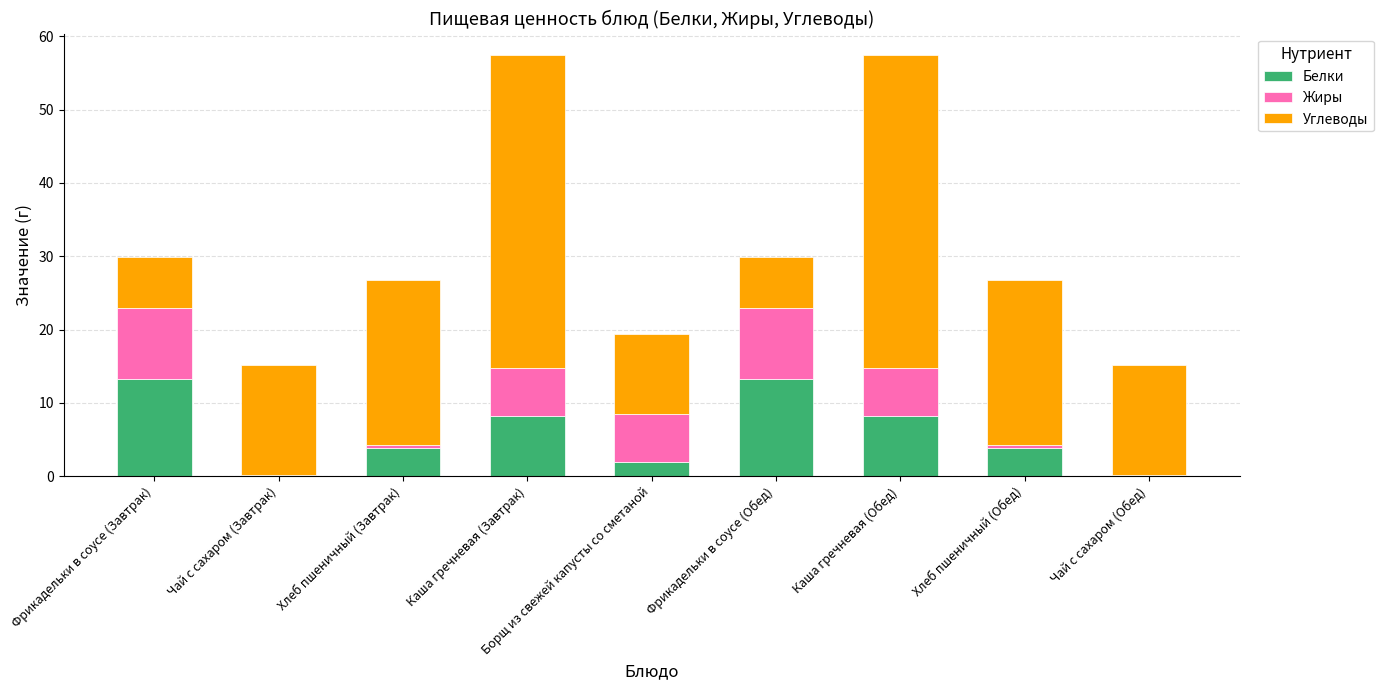

Is it true that Белки equals 5.4 at Каша гречневая (Завтрак)?

False